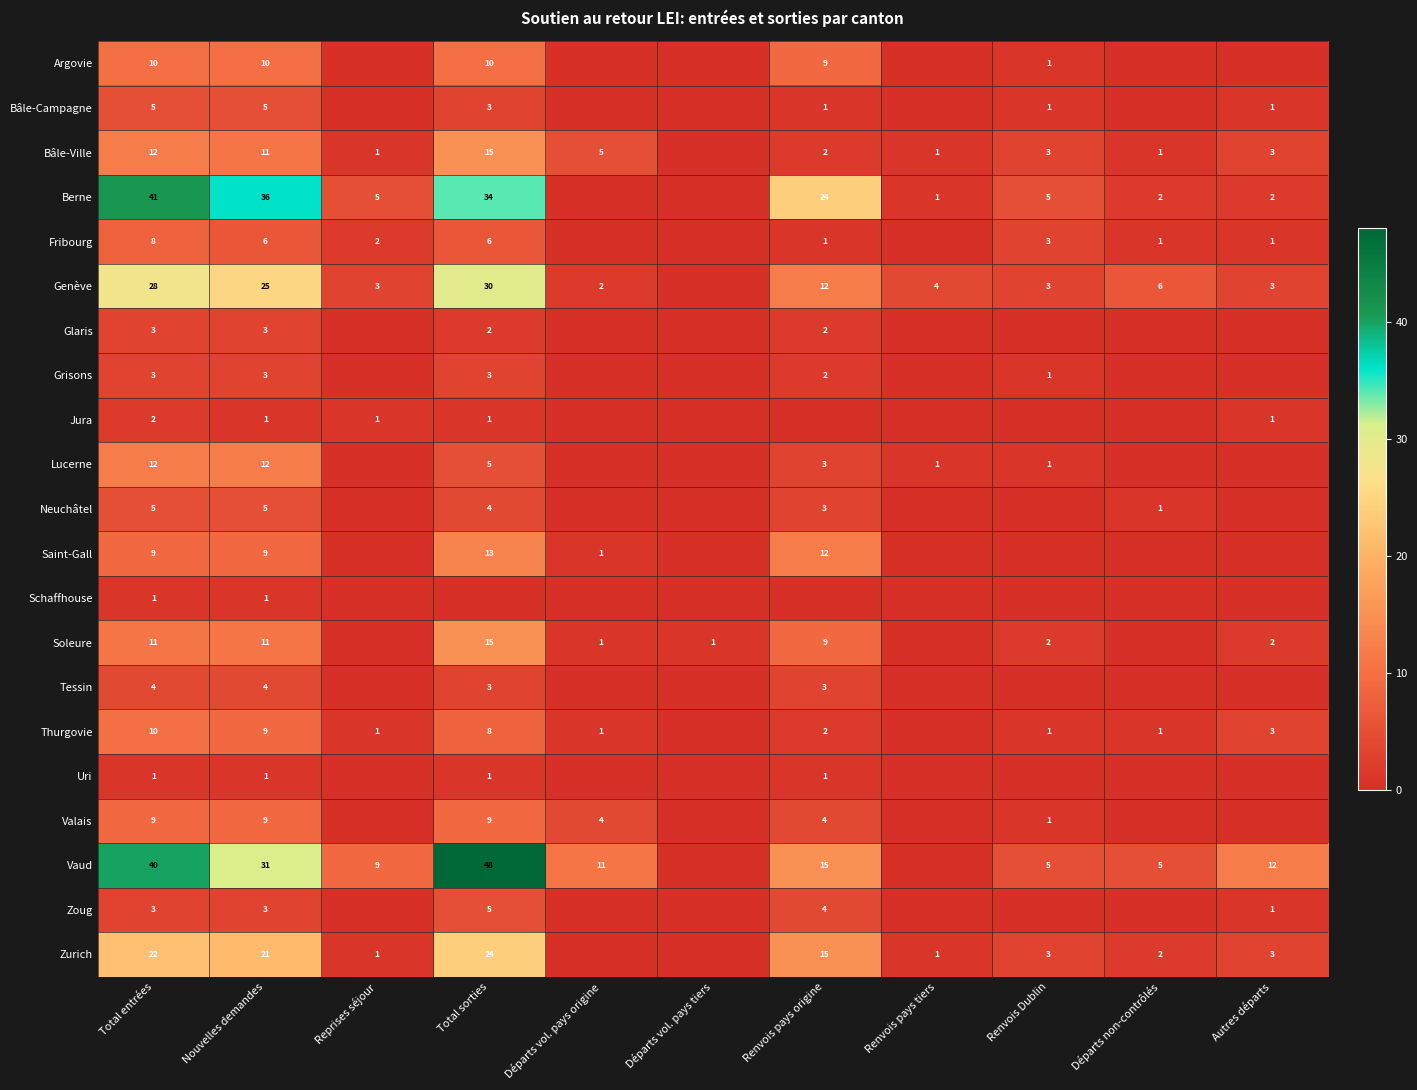

Is the value of Thurgovie at Départs non-contrôlés greater than the value of Berne at Renvois Dublin?

No